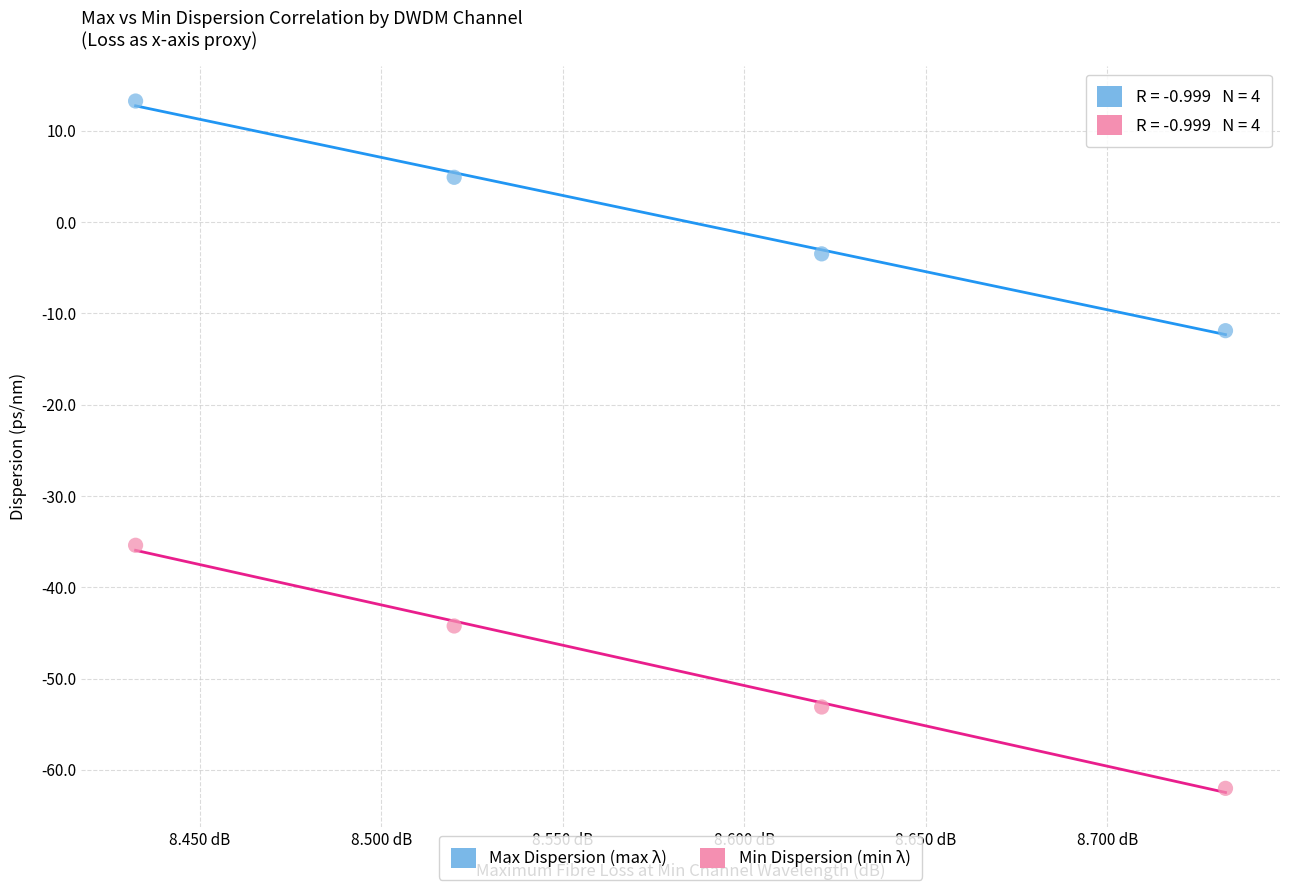

In the Max Dispersion (max λ) series, what Y value is closest to 0?

-3.5